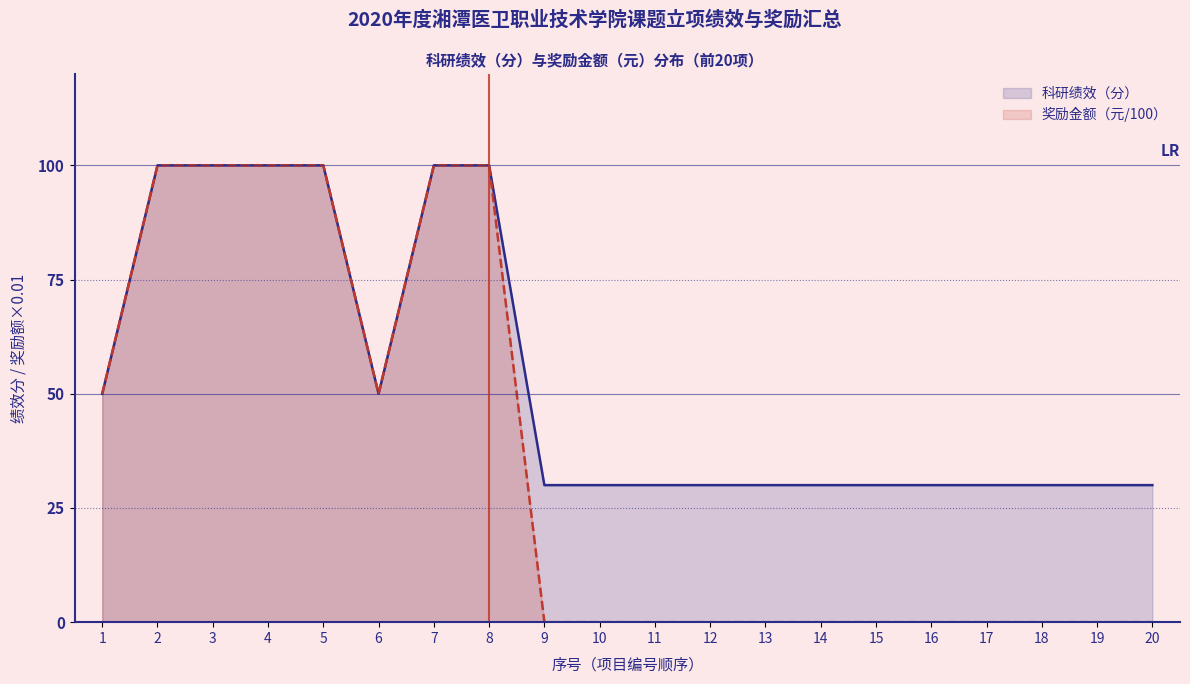

At how many categories does at least one series exceed 97?

6